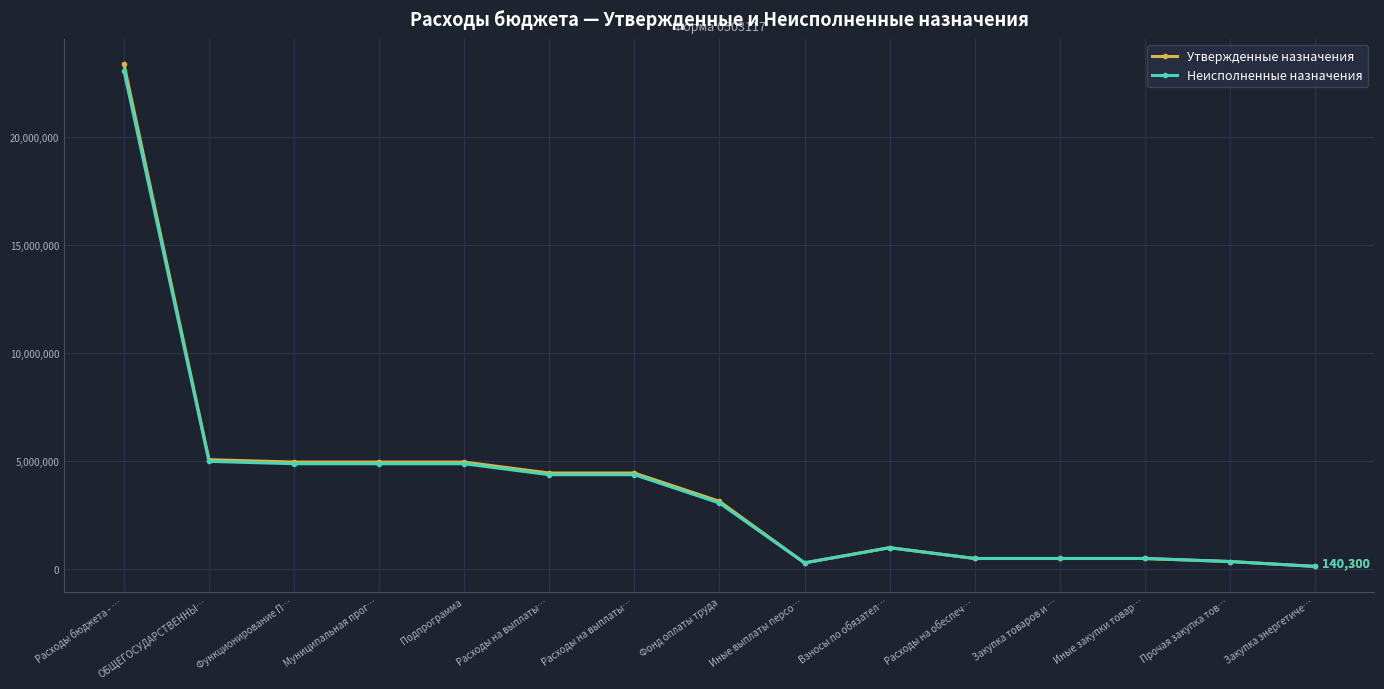

How many interior local peaks does the Утвержденные назначения series have?

1